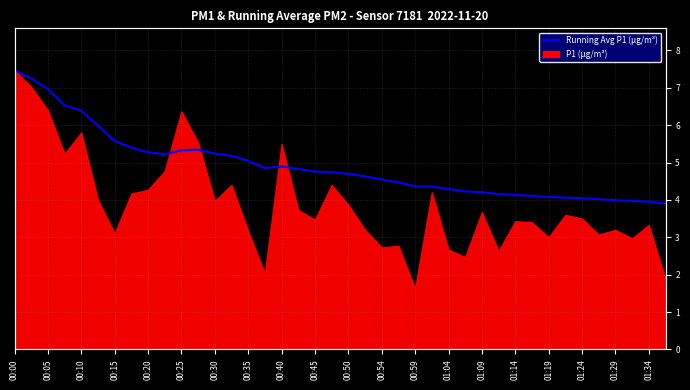

How many data points are above 4?

36